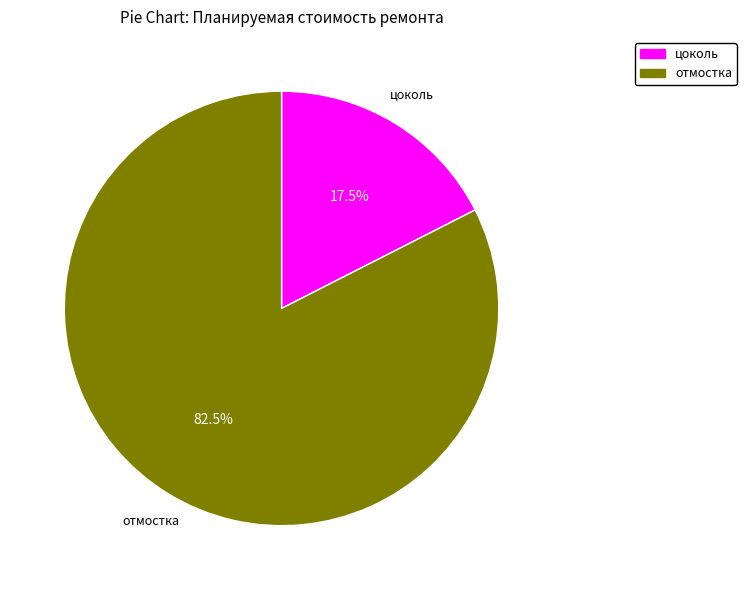

What is the majority slice?

отмостка